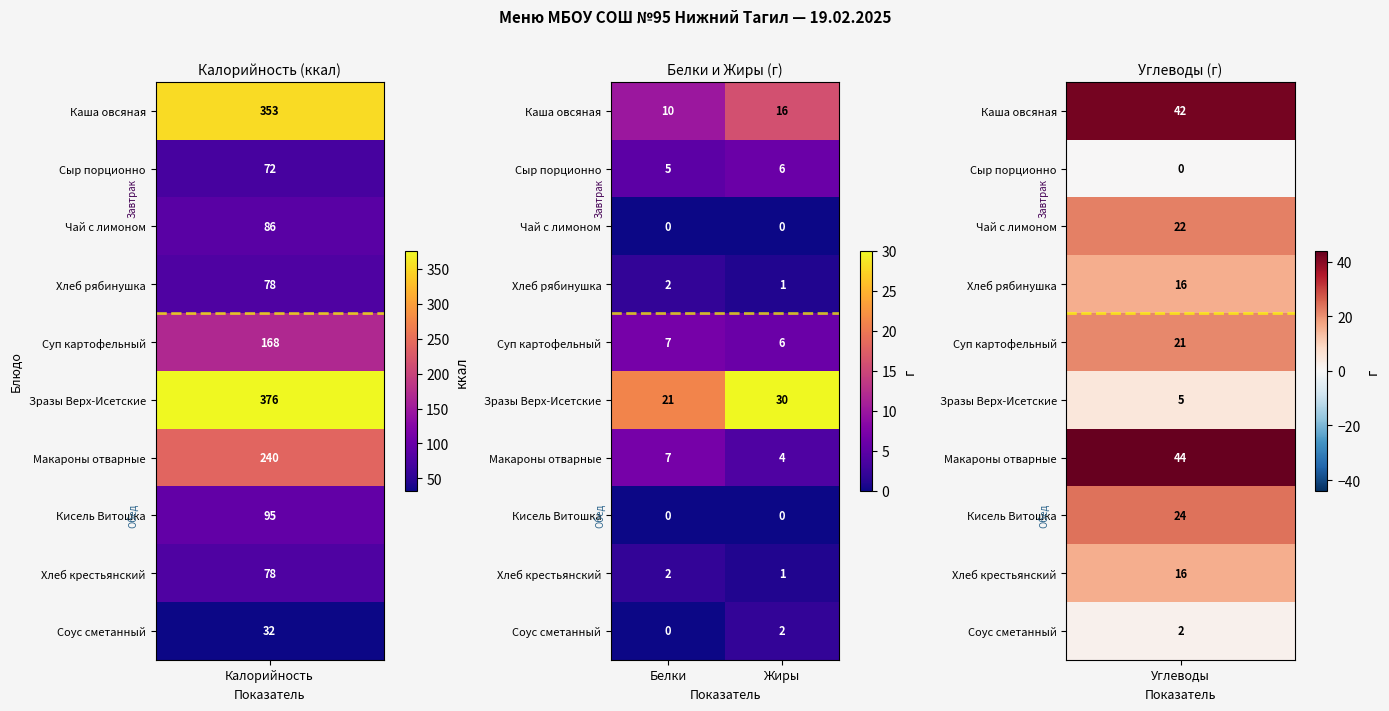

List the labels in order of Сыр порционно value, smallest first.

Белки, Жиры